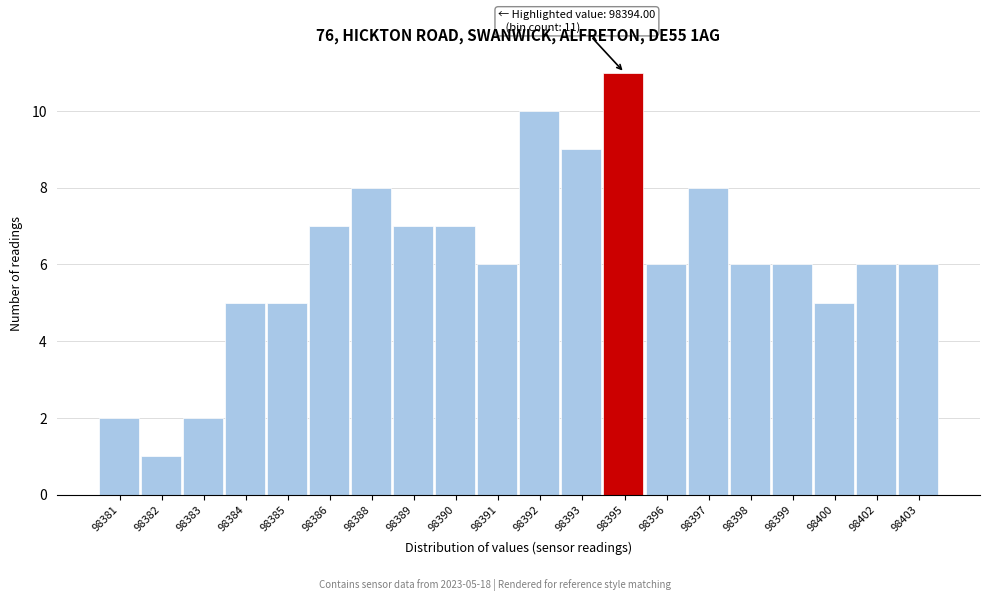

Reading left to right, extract all data points from this chart.

98381=2	98382=1	98383=2	98384=5	98385=5	98386=7	98388=8	98389=7	98390=7	98391=6	98392=10	98393=9	98395=11	98396=6	98397=8	98398=6	98399=6	98400=5	98402=6	98403=6